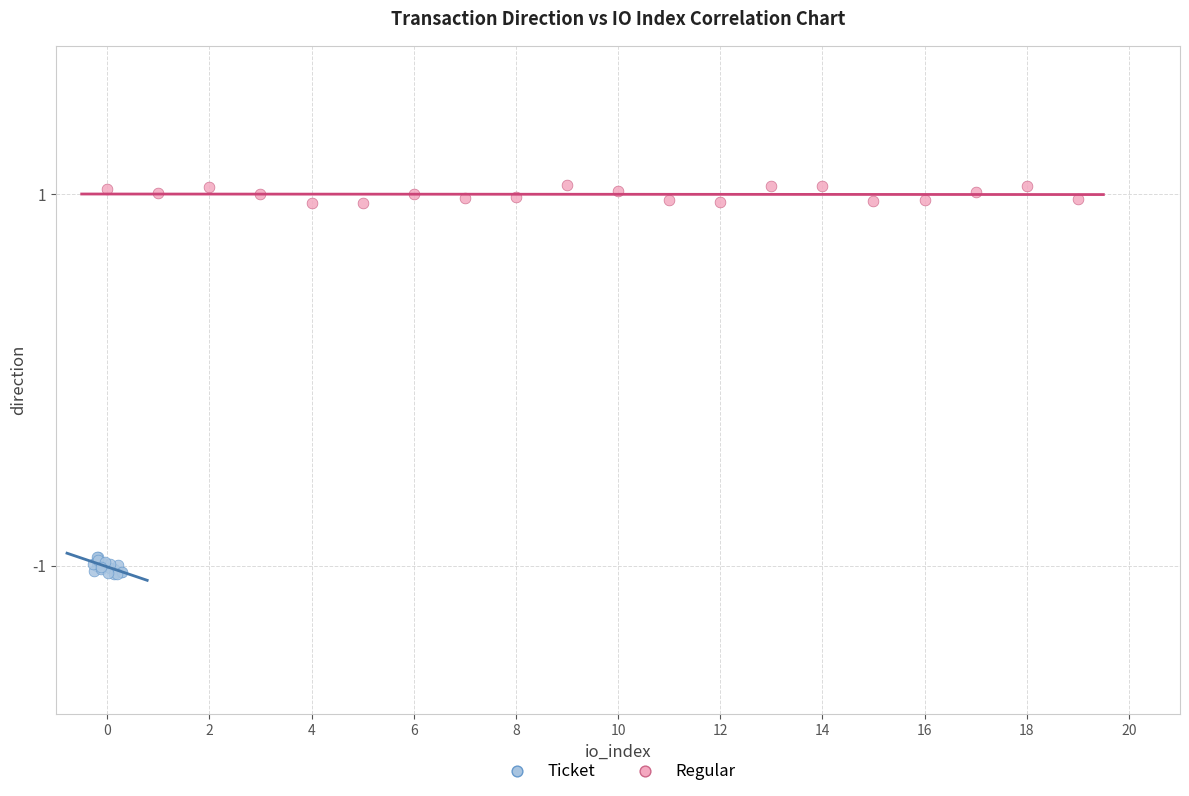

What are all the series names shown in the legend?

Ticket, Regular